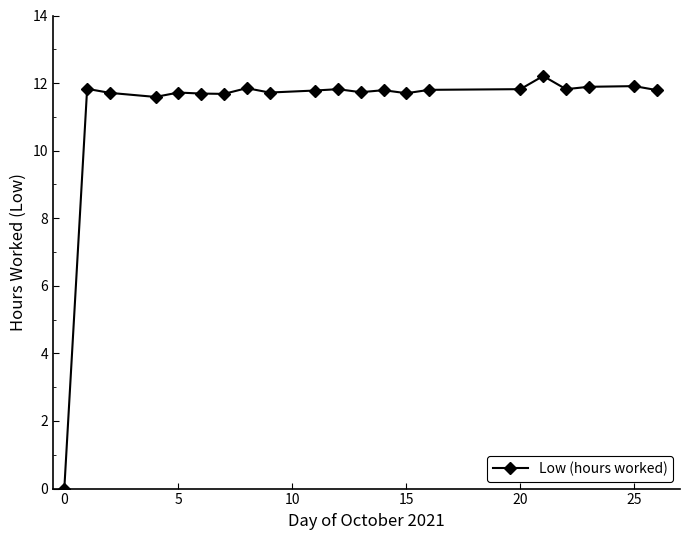

True or false: there are more than 2 points higher than both neighbors.

True